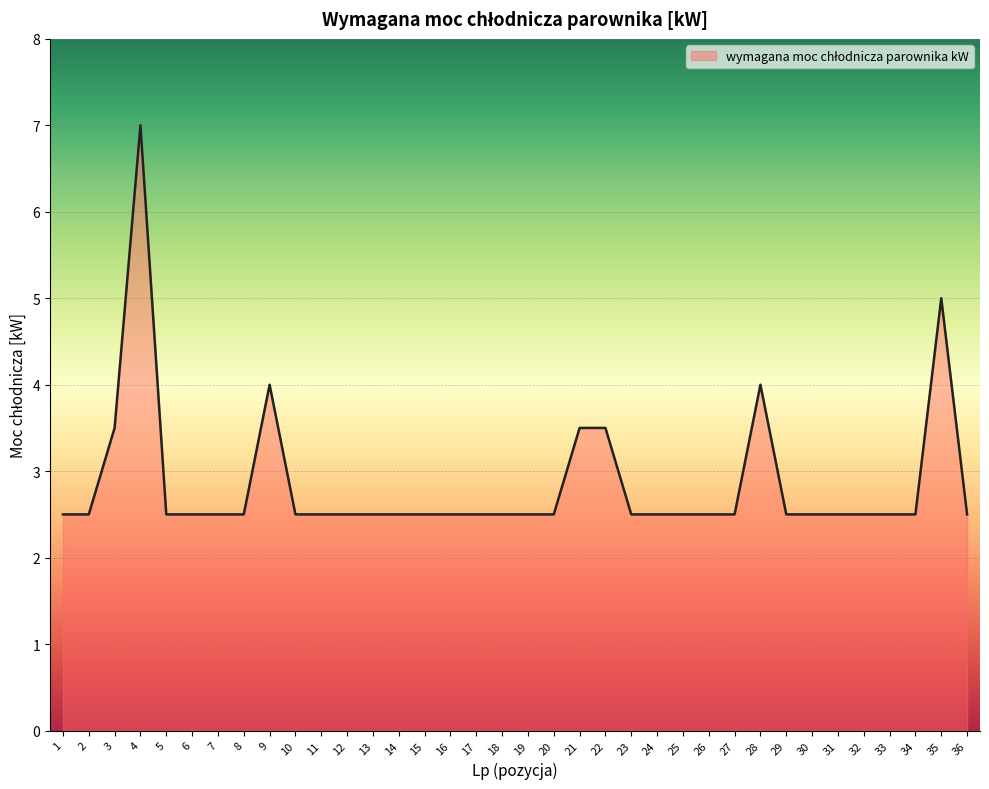

Between 34 and 4, which is larger?

4